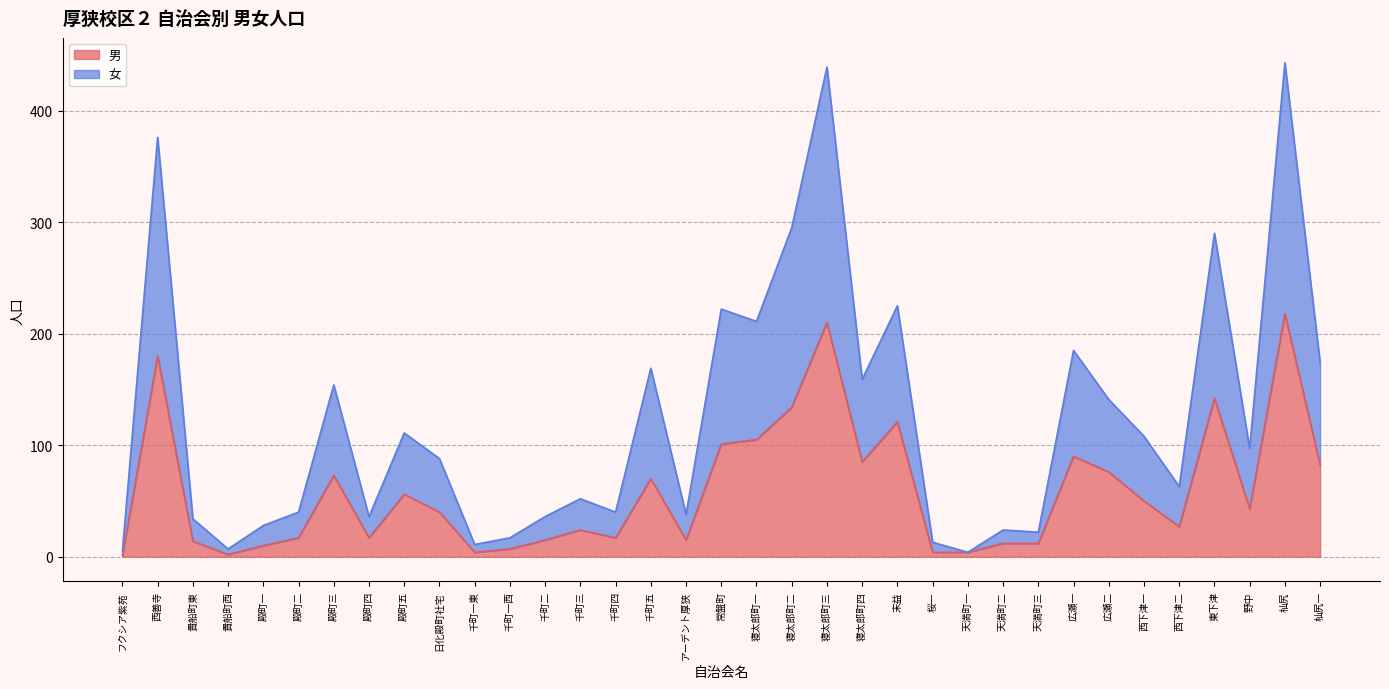

What is the label of the 3rd point from the left?

貴船町東